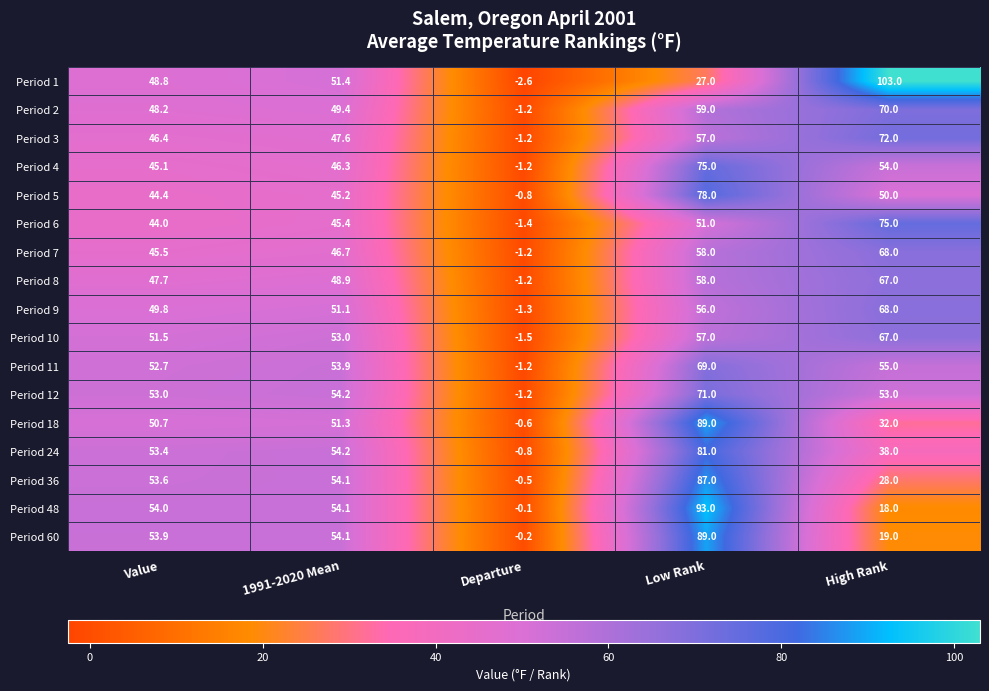

Count the number of categories in the chart.

5